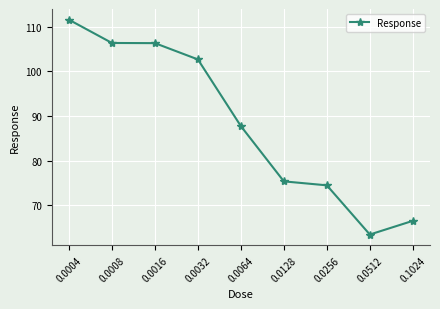

How many data points are above 87?

5